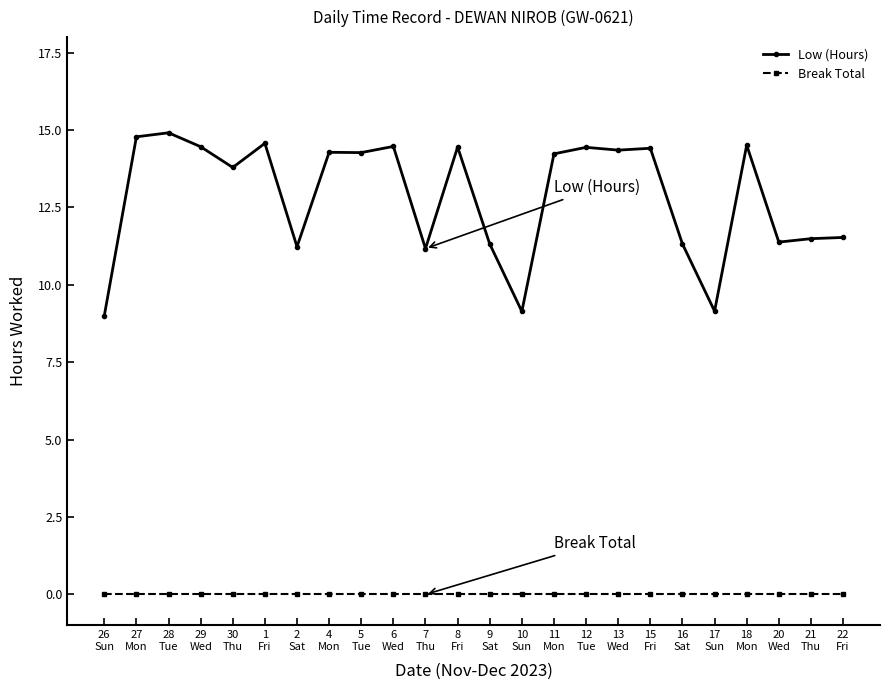

True or false: Low (Hours) and Break Total cross at least once.

False